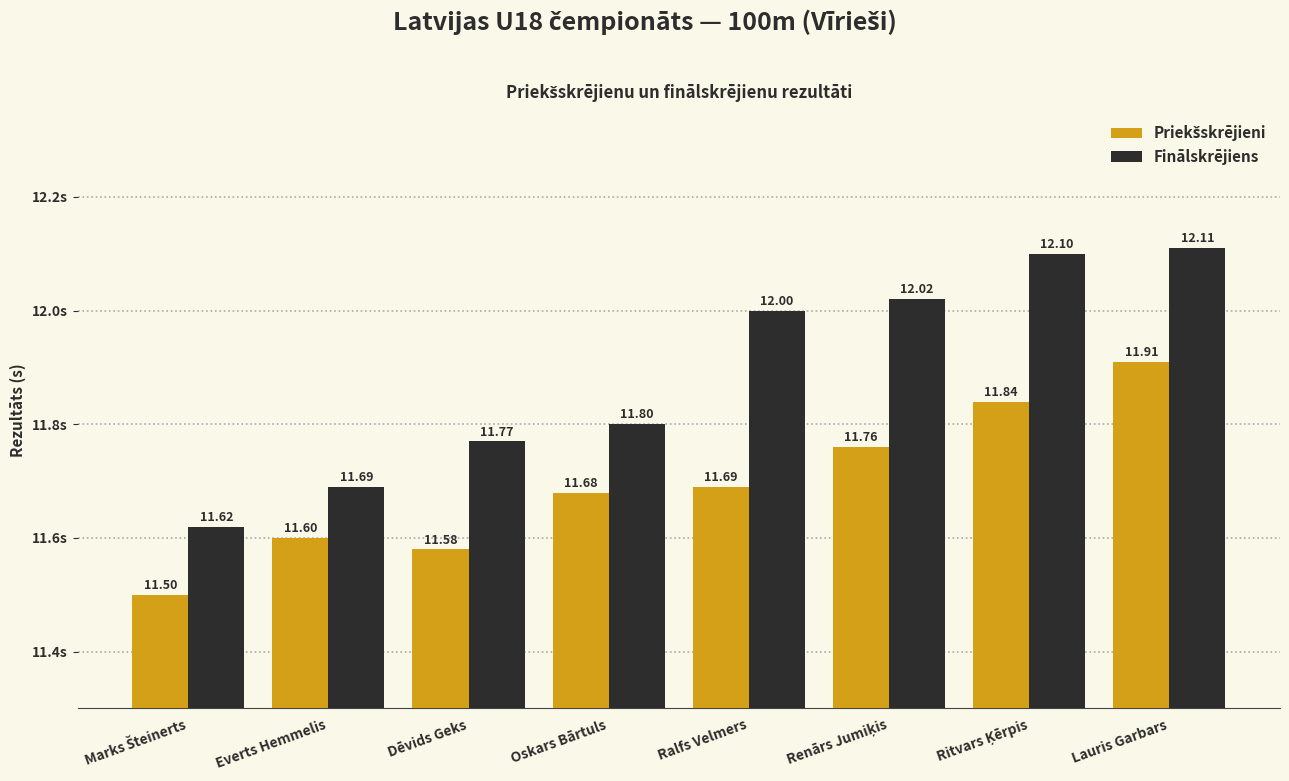

Which category has the highest value in the Finālskrējiens series?

Lauris Garbars